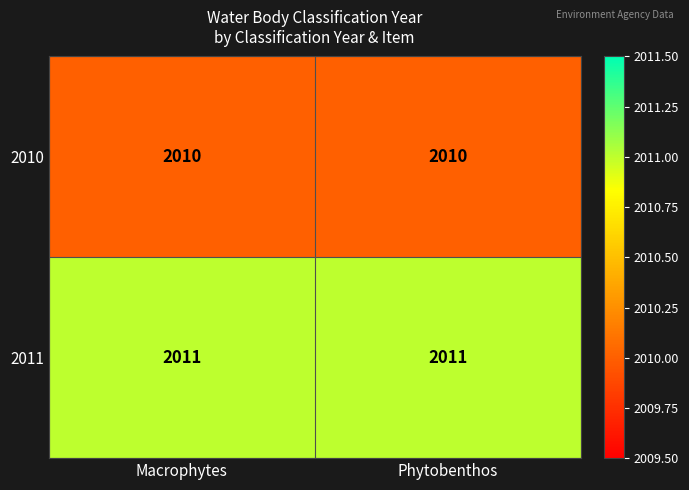

Is it true that 2010 equals 2010 at Macrophytes?

True